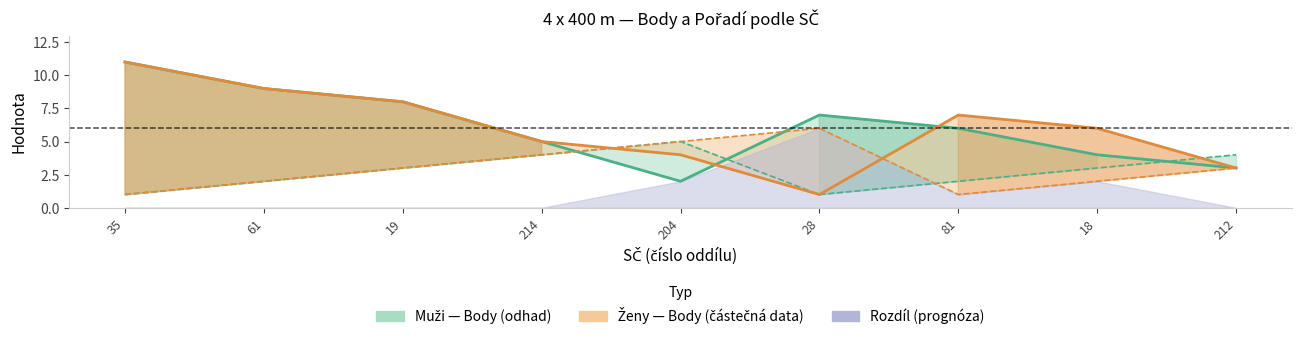

The value of Ženy Body at 35 is 11. True or false?

True